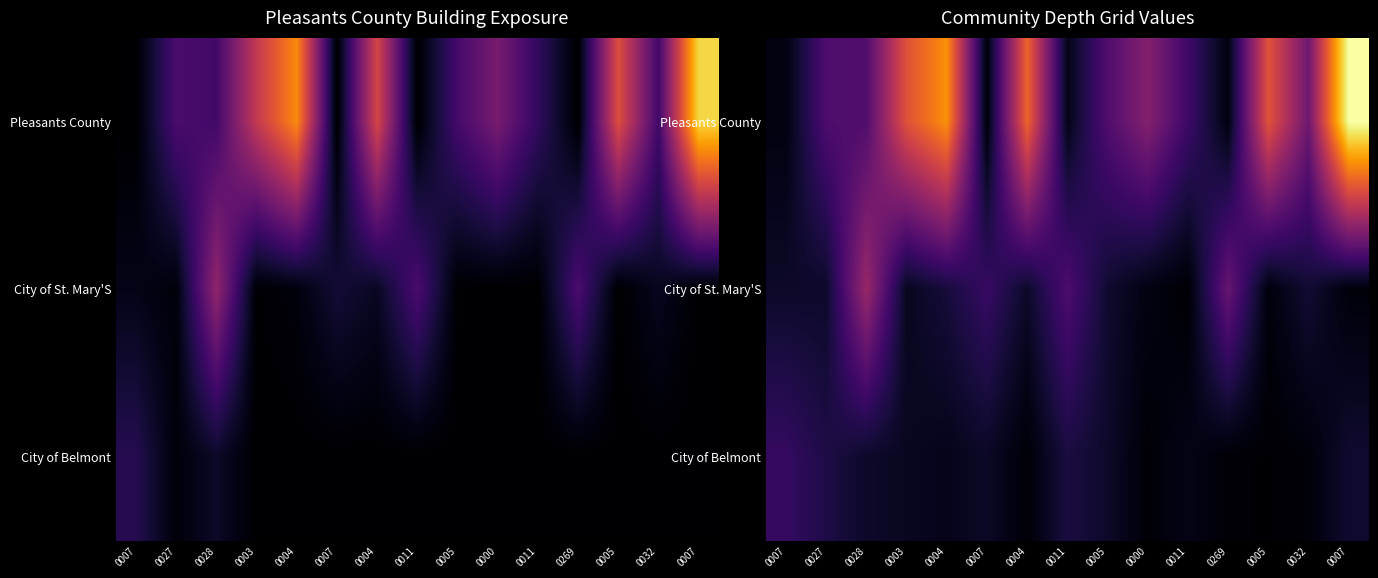

What is the spread (max minus min) of values at 0028?

4.8